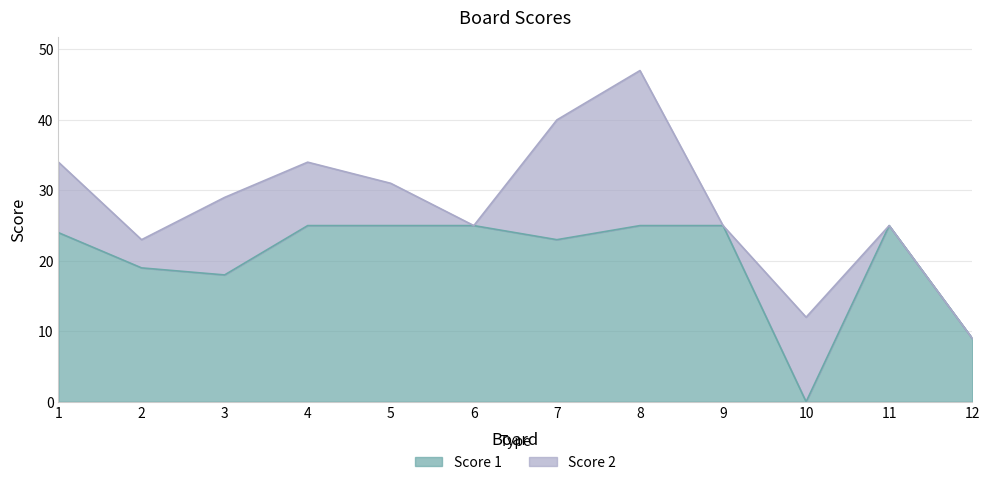

List the labels in order of value, smallest first.

10, 12, 3, 2, 7, 1, 4, 5, 6, 8, 9, 11